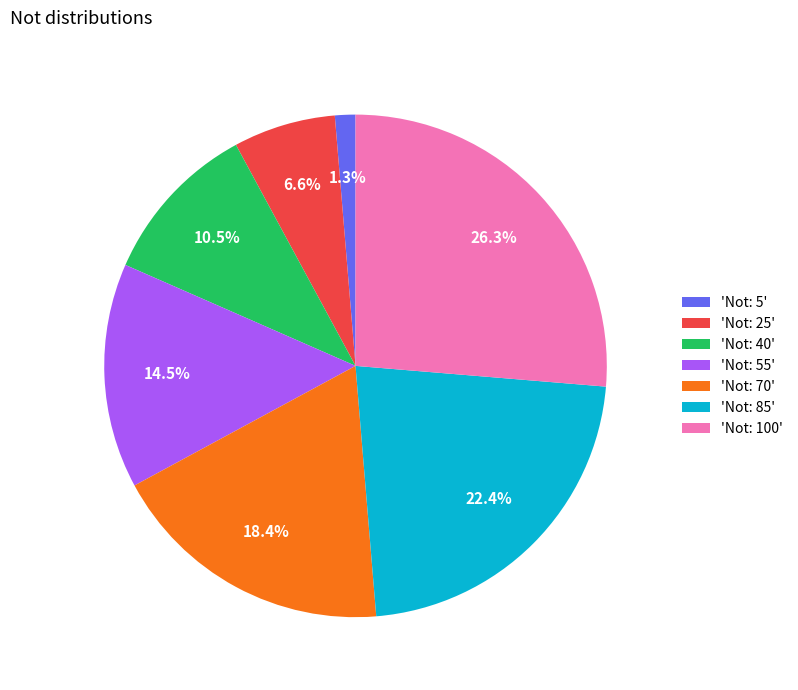

Which has a higher value, 'Not: 100' or 'Not: 5'?

'Not: 100'